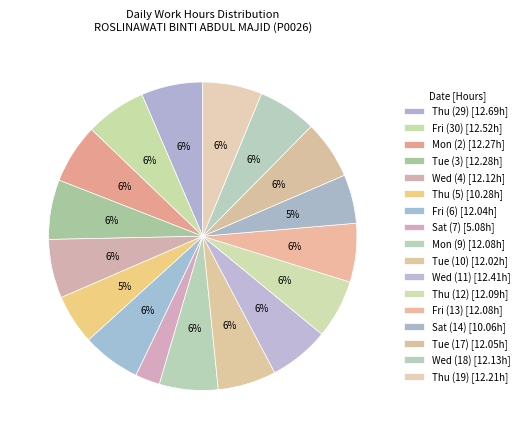

To the nearest percent, what portion does Tue (17) represent?

6%